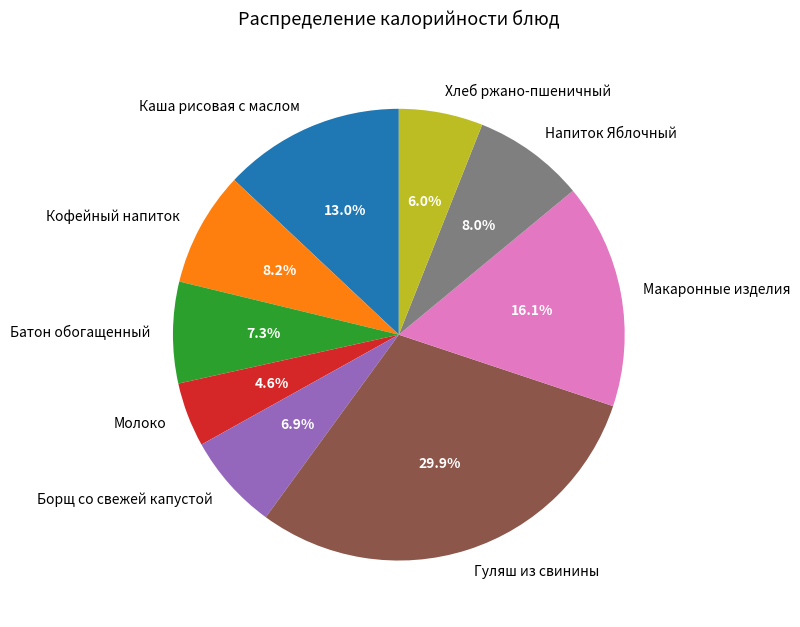

True or false: Макаронные изделия accounts for 16% of the total.

True